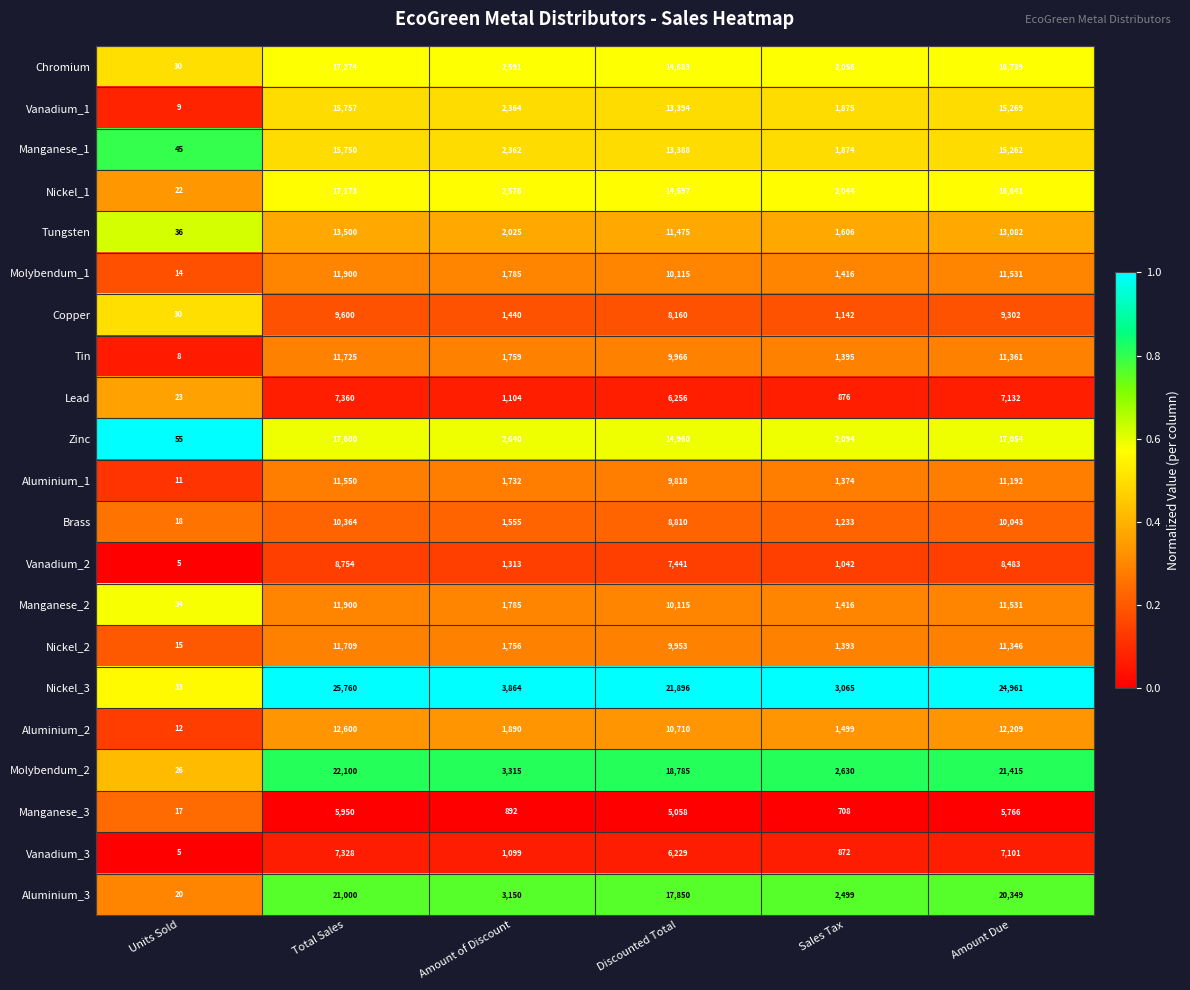

What is the difference between the second highest and second lowest values in the Manganese_3 series?

5058